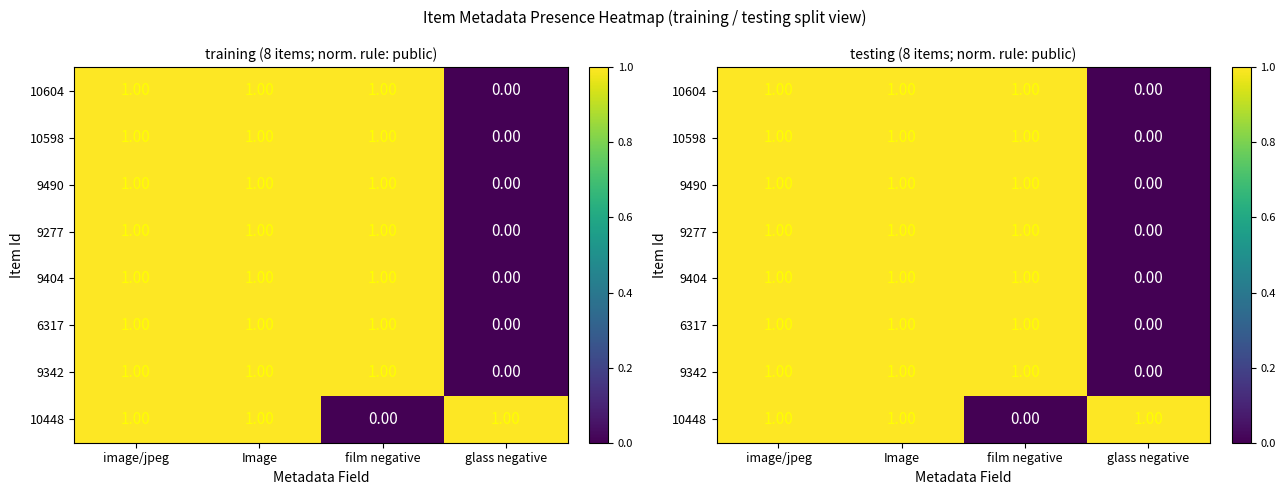

Count the 9490 values in the range 1 to 2.

3